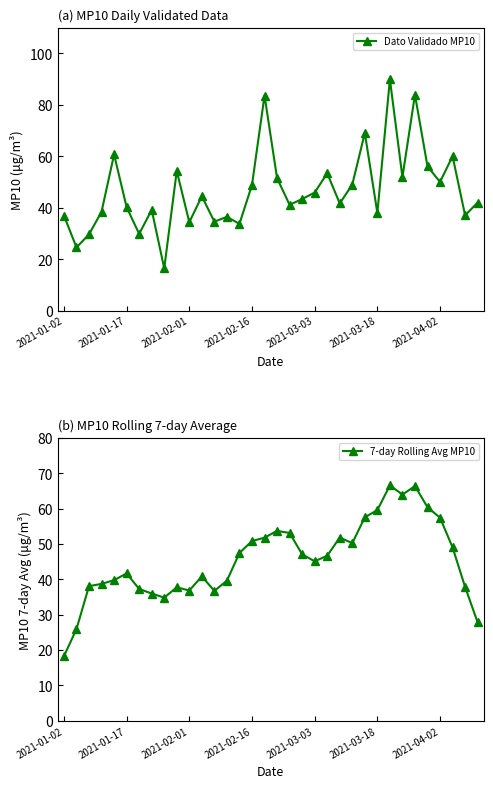

What is the lowest value of the 7-day Rolling Avg MP10 series?

18.2